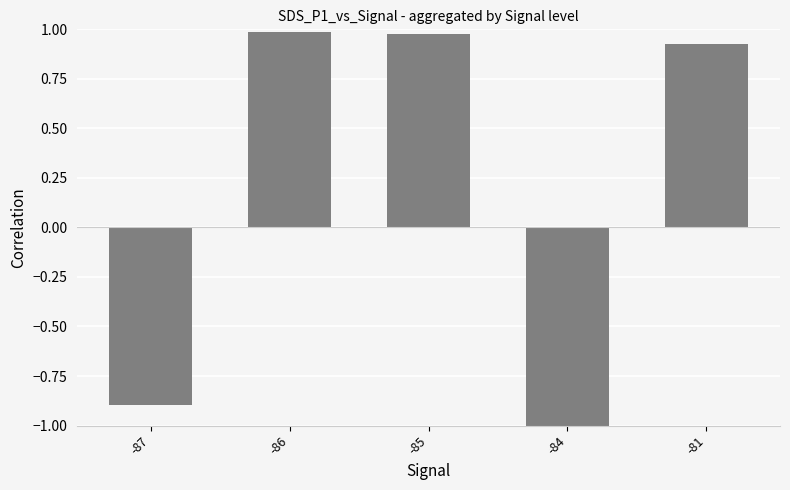

Which has a higher value, -85 or -81?

-85